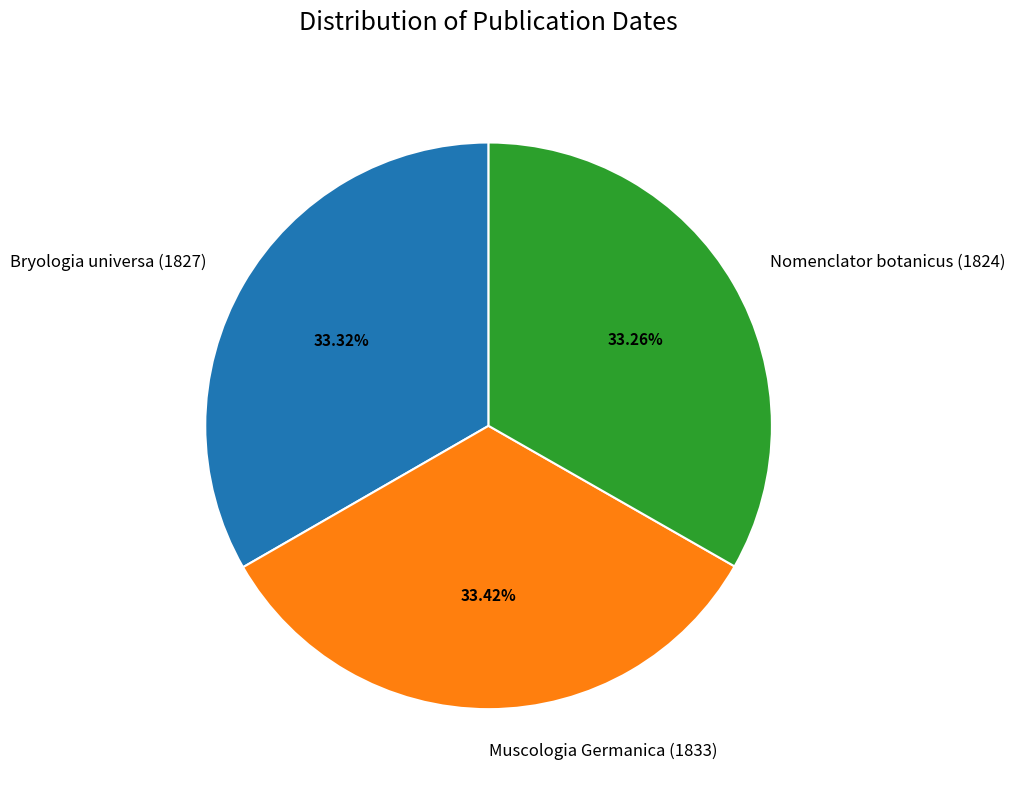

What percentage do Muscologia Germanica (1833) and Nomenclator botanicus (1824) together represent?

66.7%